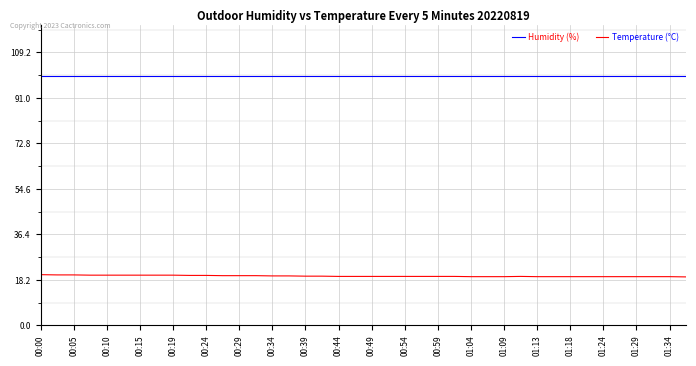

Rank the series by their maximum value, from lowest to highest.

Temperature (°C), Humidity (%)